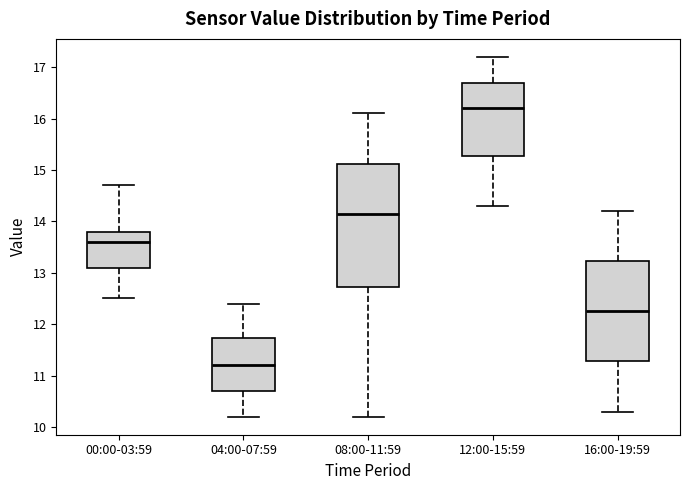

Where does the lower whisker of the box for 12:00-15:59 end on the y-axis? The values are not printed on the chart, so give them approximately, as read against the axis.

14.3